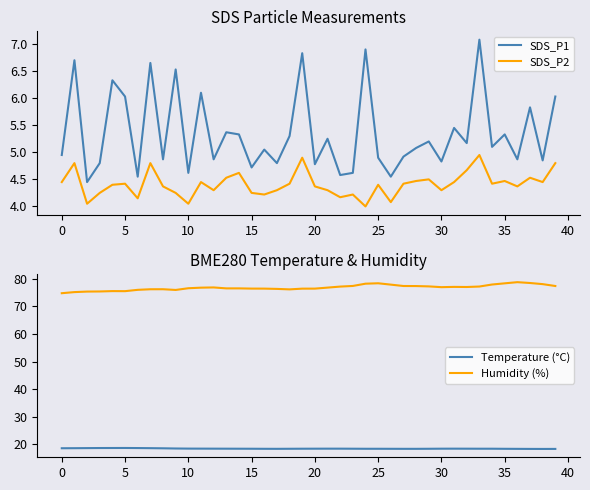

True or false: SDS_P2 and Temperature (°C) cross at least once.

False